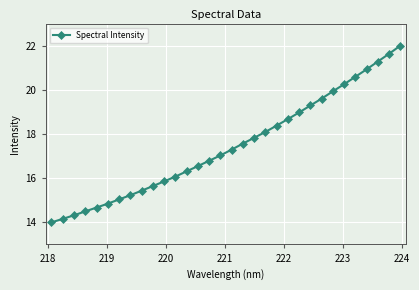

True or false: there are more than 1 points higher than both neighbors.

False